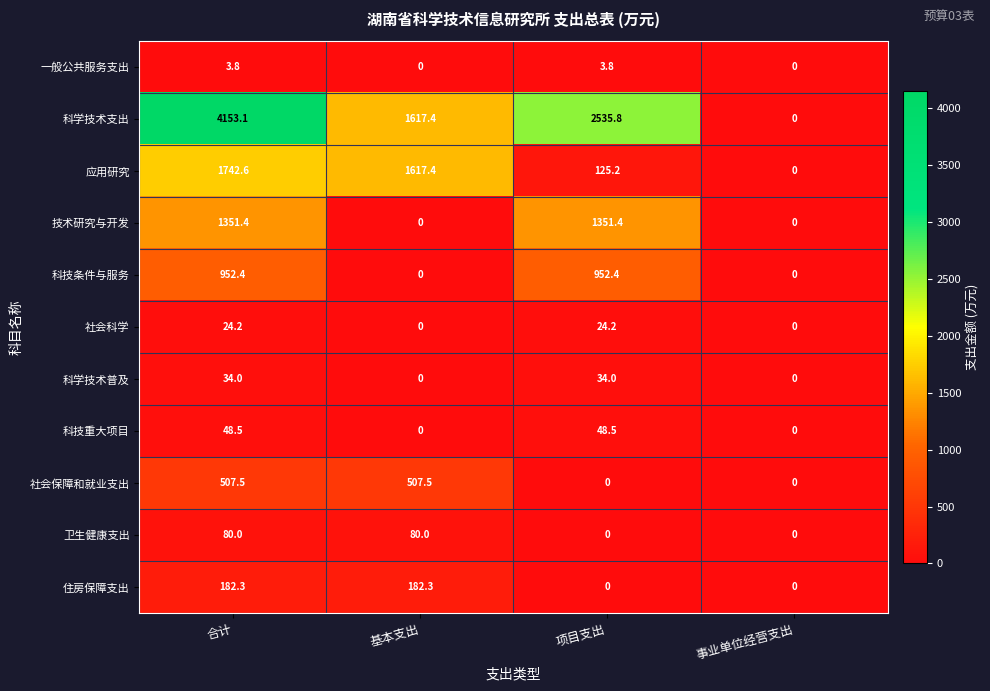

Rank the series by their maximum value, from highest to lowest.

科学技术支出, 应用研究, 技术研究与开发, 科技条件与服务, 社会保障和就业支出, 住房保障支出, 卫生健康支出, 科技重大项目, 科学技术普及, 社会科学, 一般公共服务支出